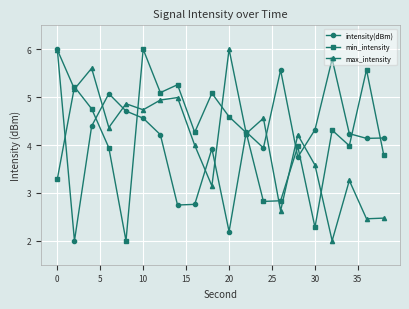

What is the greatest value displayed?

6.0